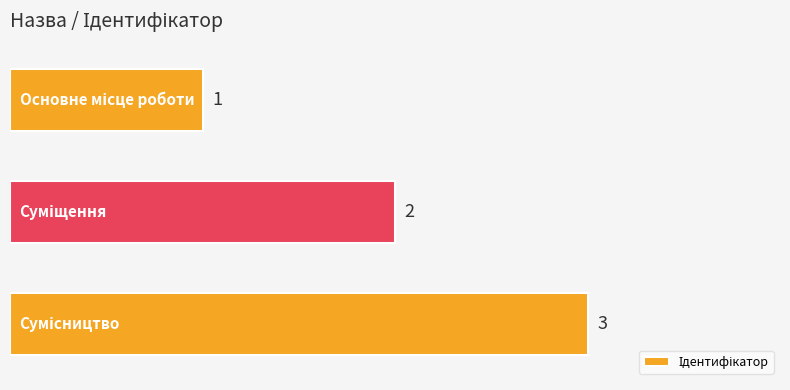

Count the values in the range 1 to 3.

3